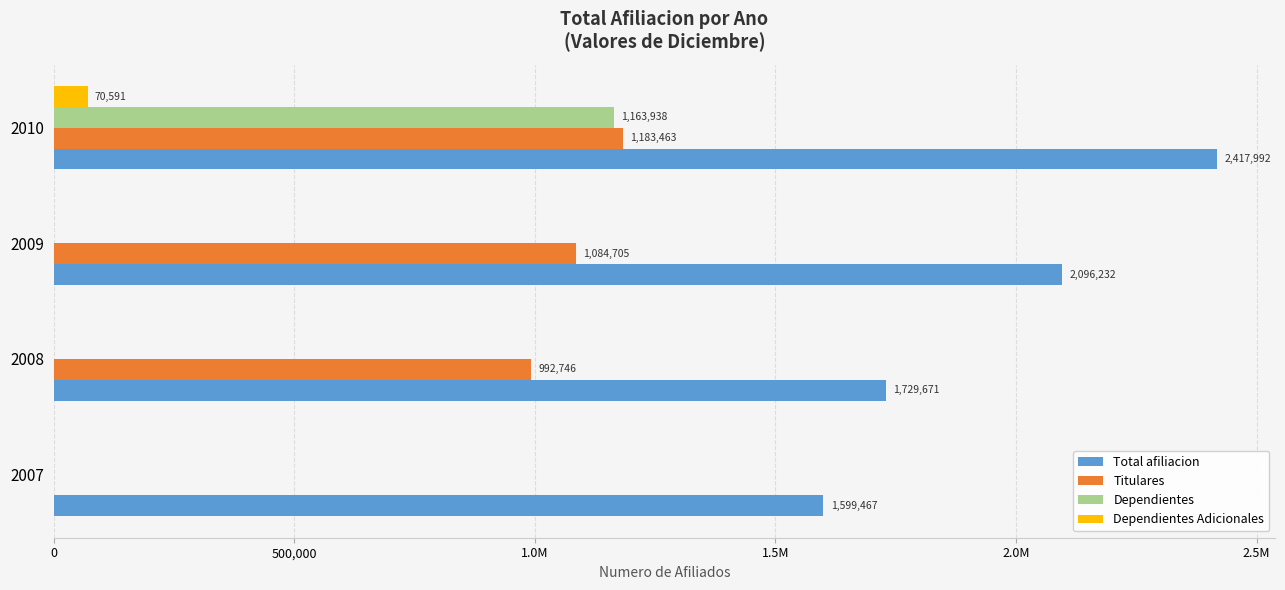

What are all the series names shown in the legend?

Total afiliacion, Titulares, Dependientes, Dependientes Adicionales